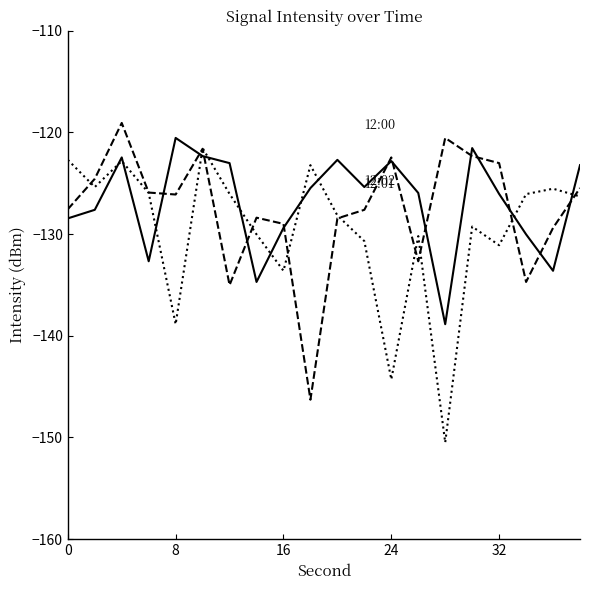

What is the smallest value displayed?

-150.5